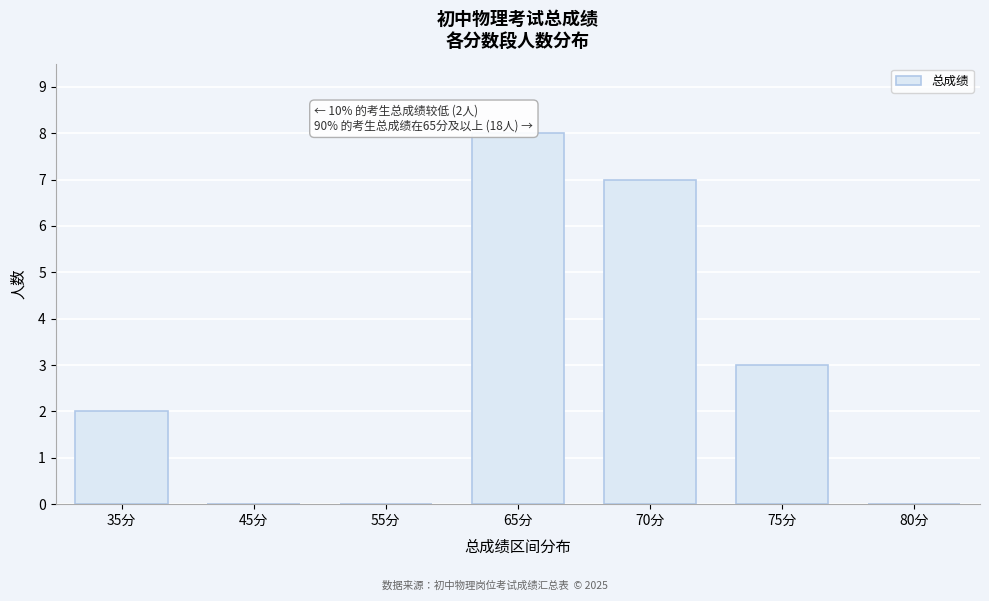

Reading right to left, what are all the values shown in this chart?

80分=0	75分=3	70分=7	65分=8	55分=0	45分=0	35分=2